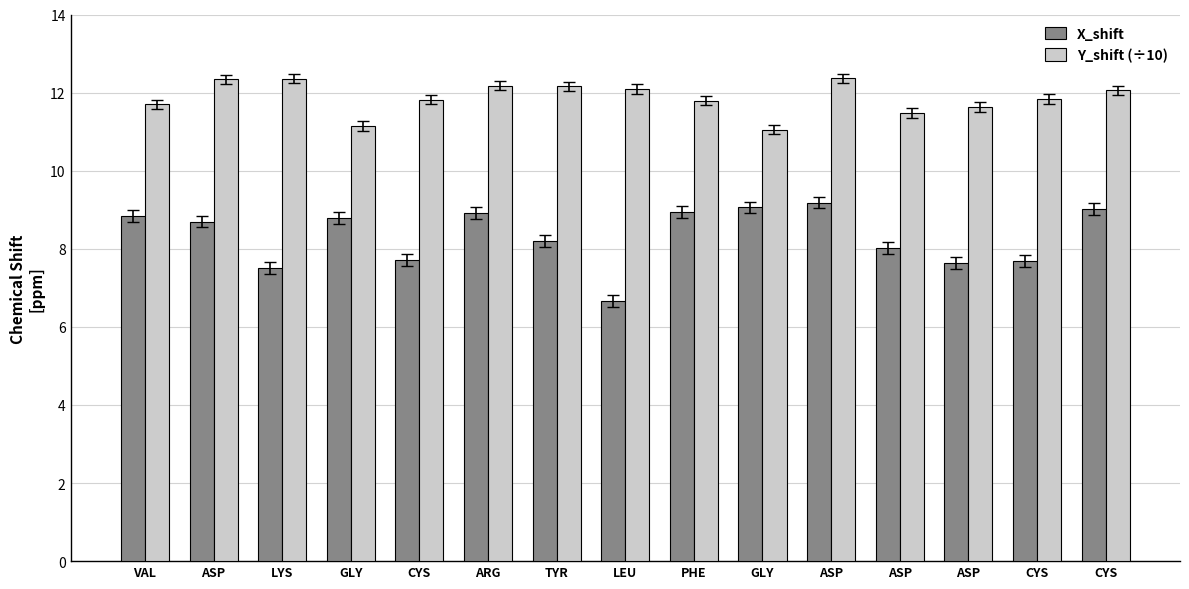

Which series has the largest range (max minus min)?

X_shift